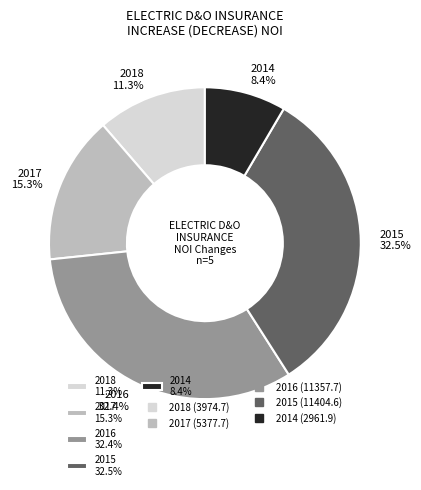

To the nearest percent, what is the average slice percentage?

20%